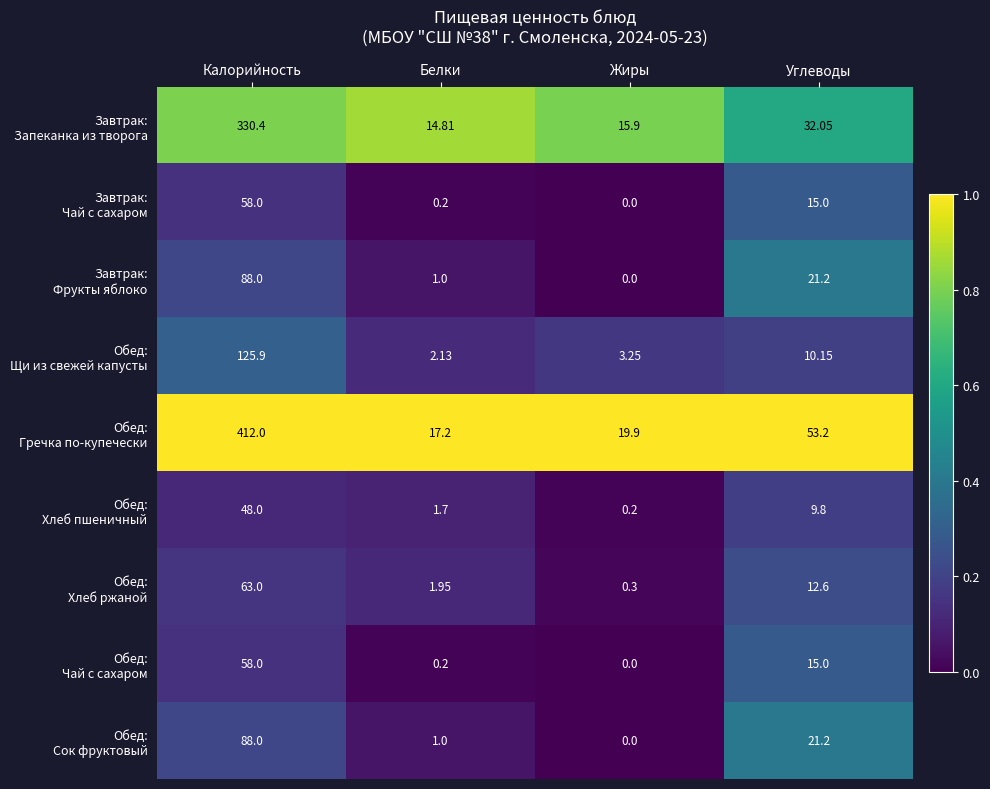

Which category has the highest value across all series?

Калорийность